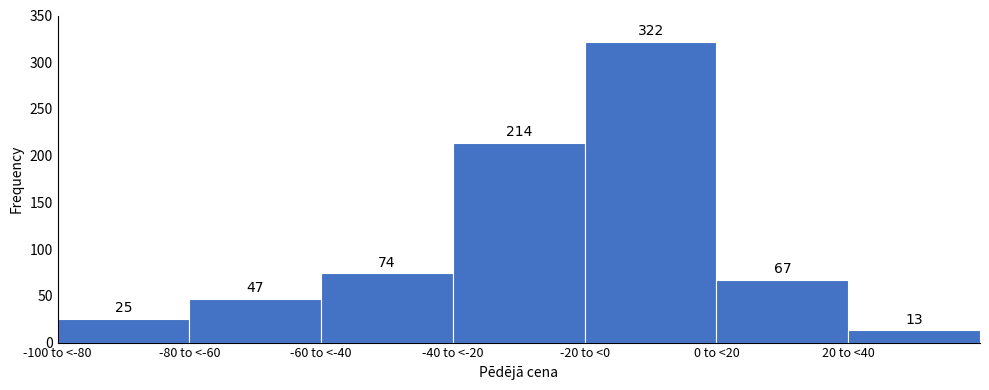

Reading left to right, what are all the values shown in this chart?

-100 to <-80=25	-80 to <-60=47	-60 to <-40=74	-40 to <-20=214	-20 to <0=322	0 to <20=67	20 to <40=13